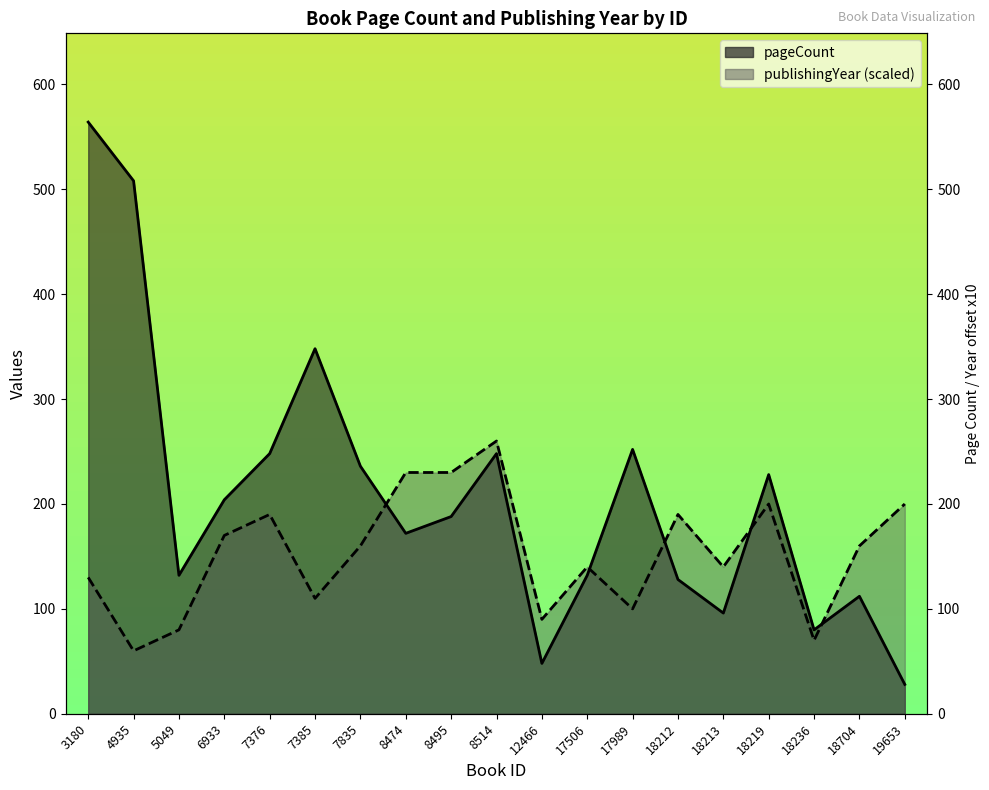

What is the approximate value of publishingYear at 18213?

140